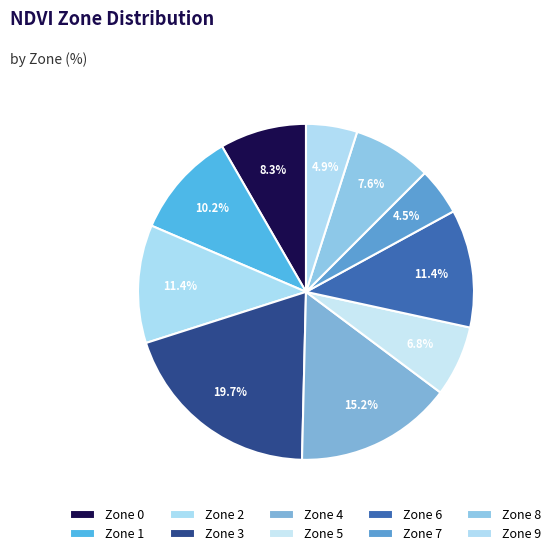

Combined, what portion of the pie is Zone 0 and Zone 8?

15.9%